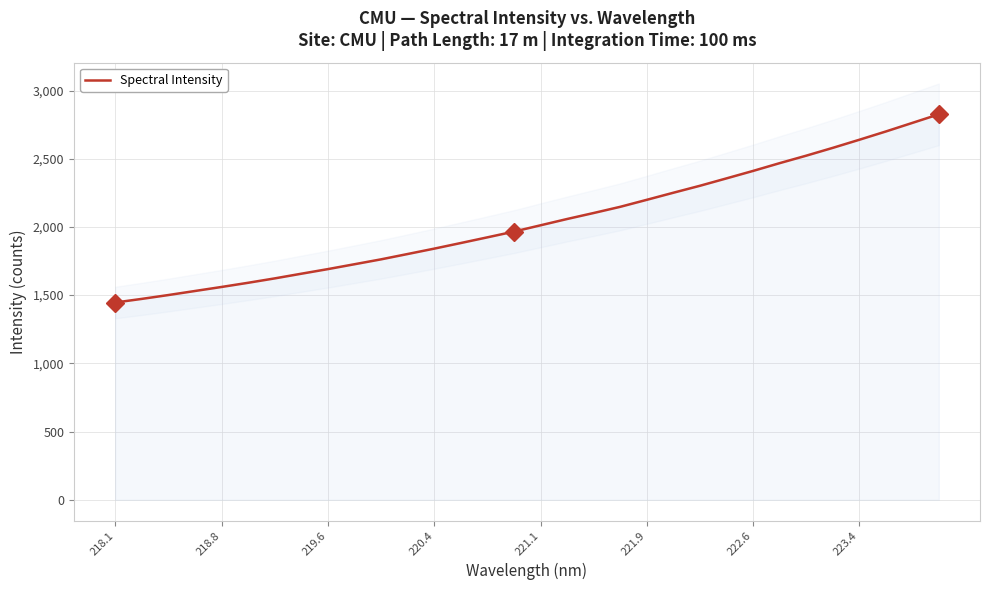

The value of Spectral Intensity at 219.6 is 1690.8. True or false?

True